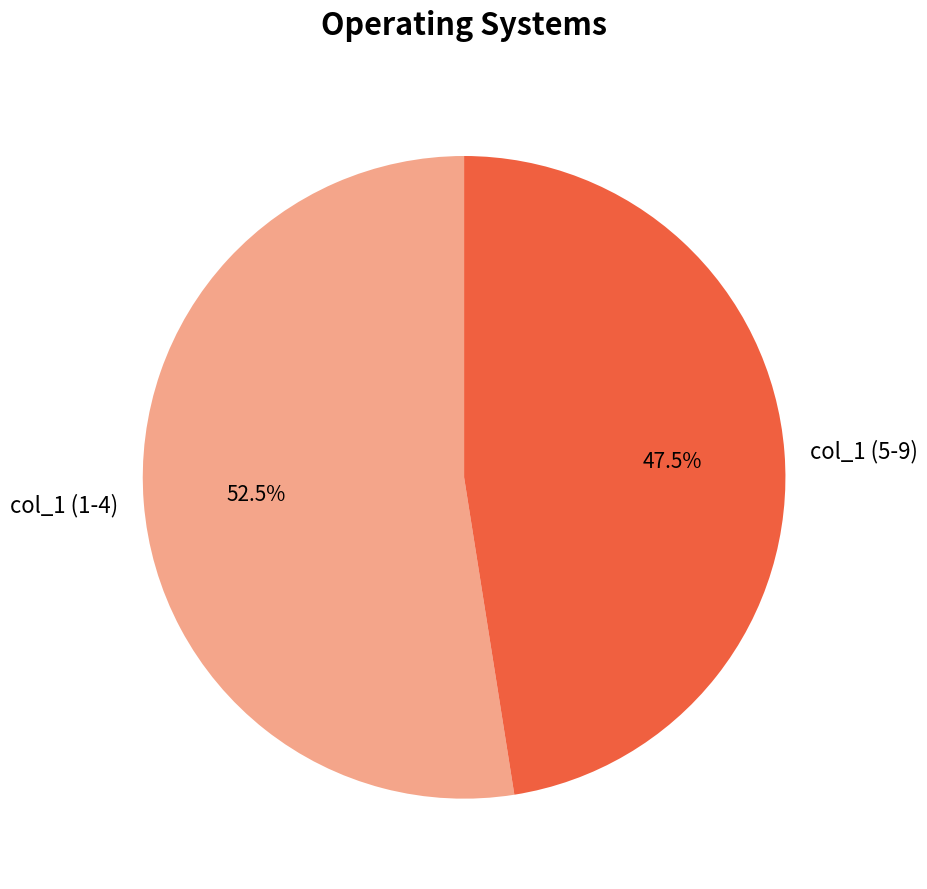

Which category has the biggest portion of the pie?

col_1 (1-4)